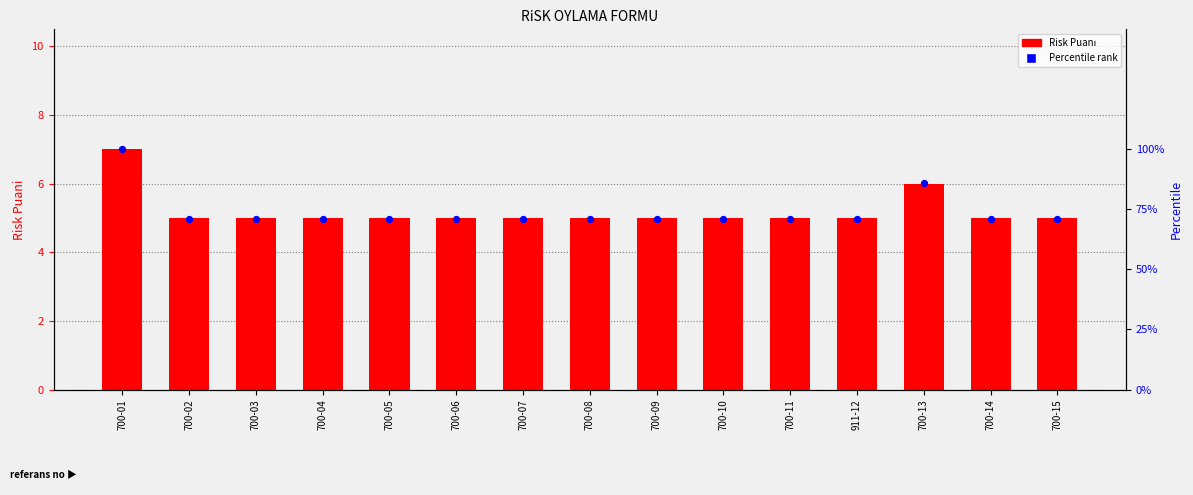

Which series has the largest total across all categories?

Percentile rank